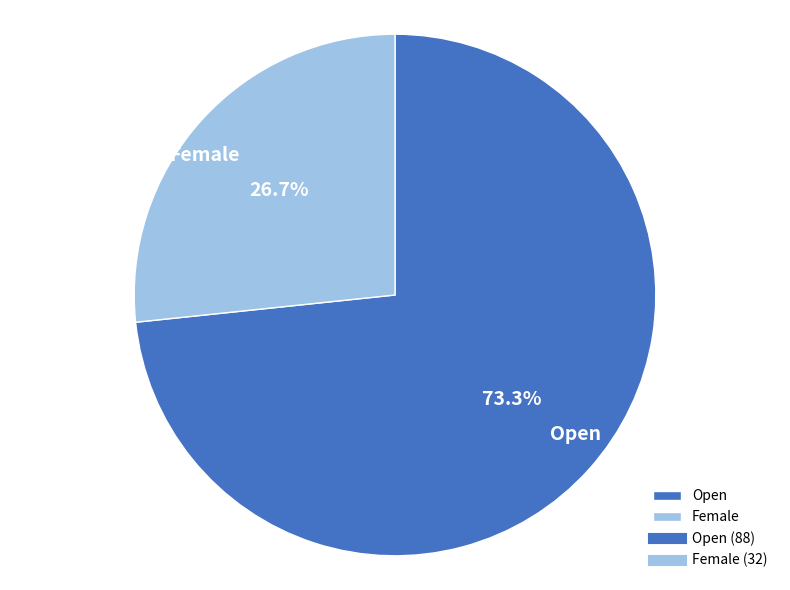

Count the number of slices in the pie.

2